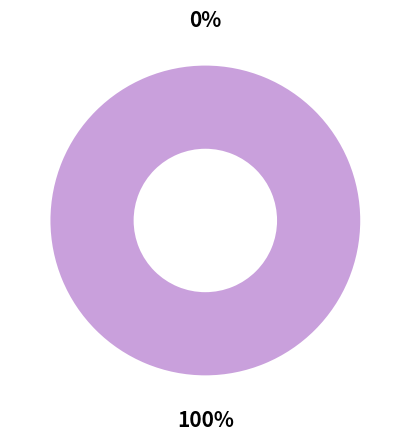

To the nearest percent, what is the average slice percentage?

50%